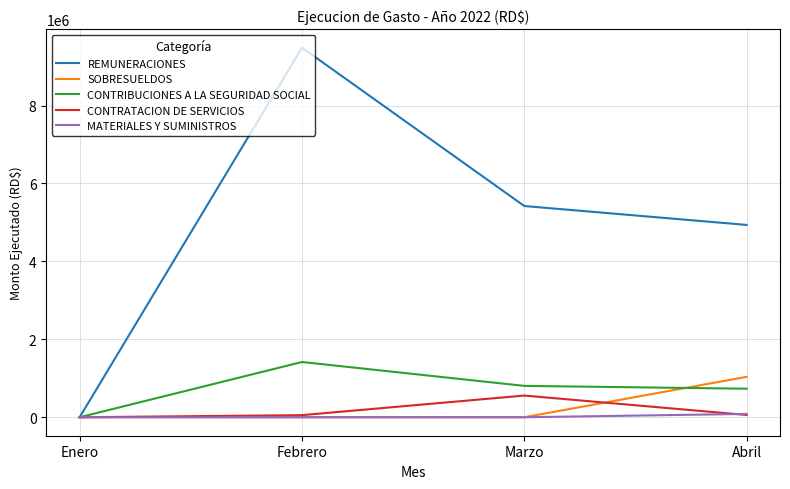

Which label corresponds to the largest value in the chart?

Febrero